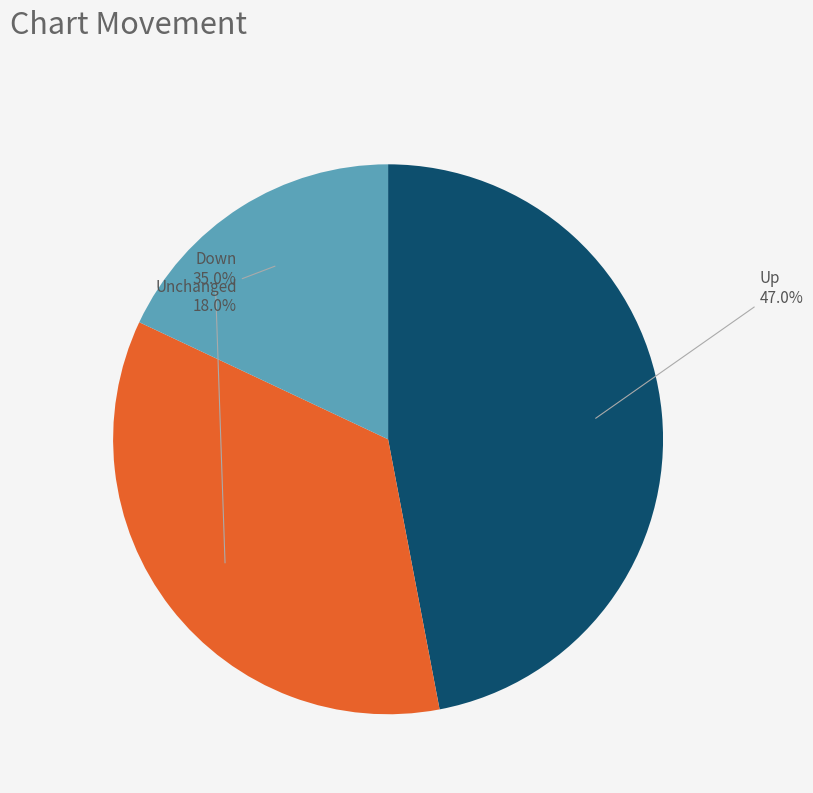

Approximately how many times larger is the value at Unchanged compared to Up?

0.4